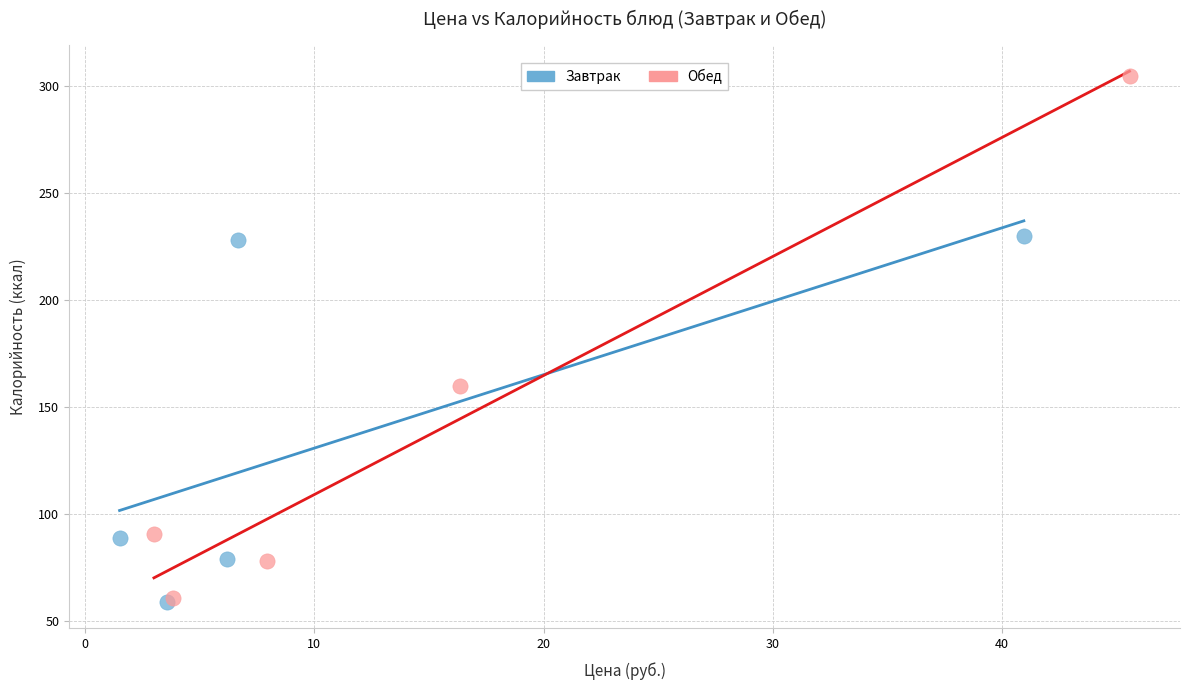

Which series has the widest spread of Y values?

Обед